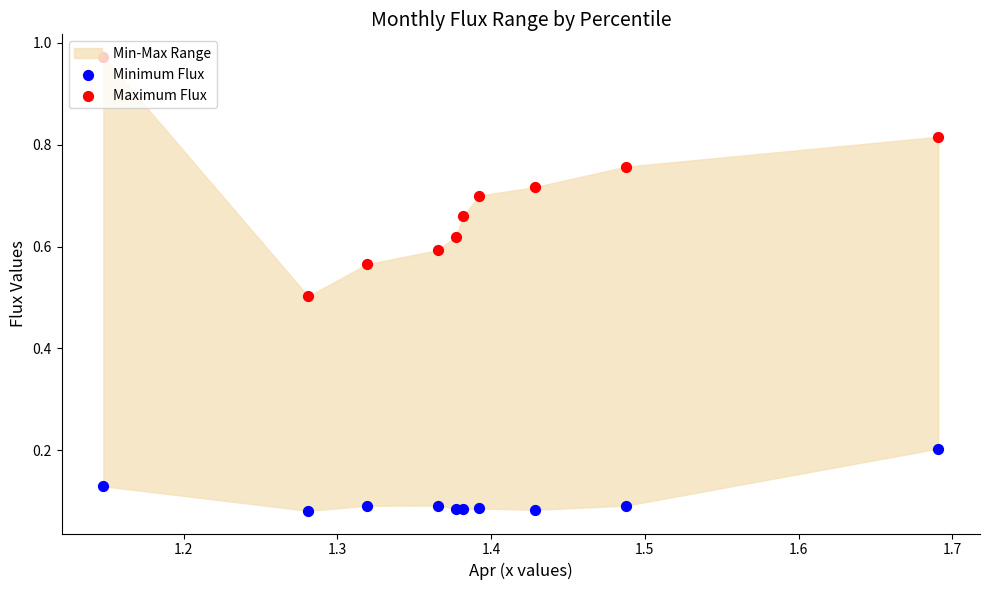

Which series reaches the minimum Y coordinate?

Minimum Flux